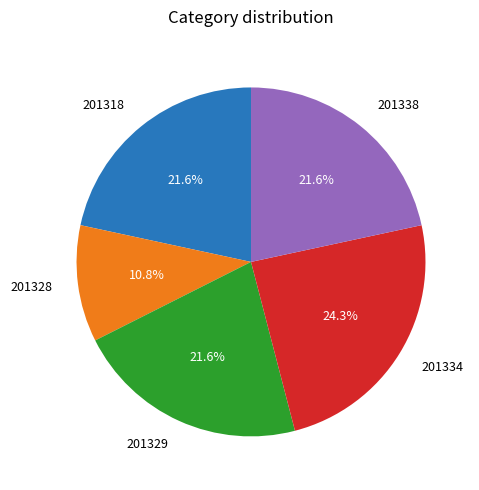

Is there a majority slice in this chart?

No